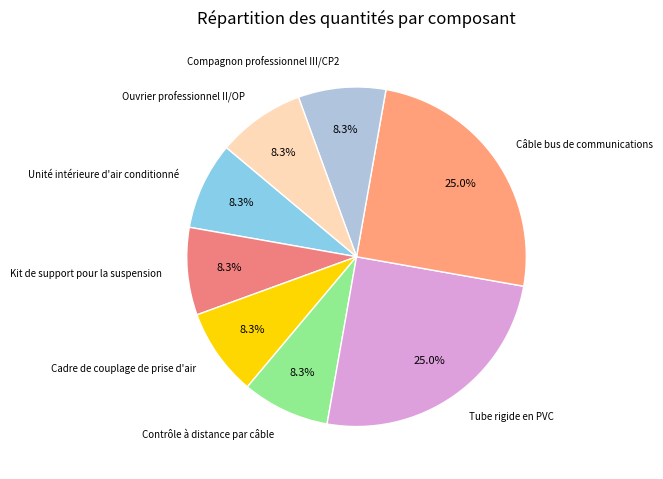

Count the number of slices in the pie.

8